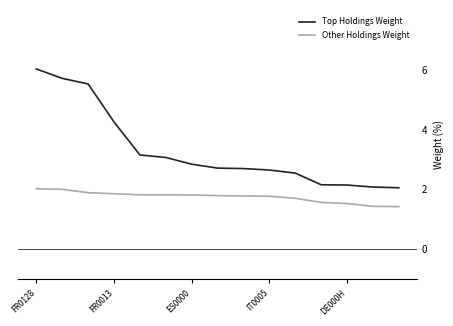

Which series has the largest range (max minus min)?

Top Holdings Weight